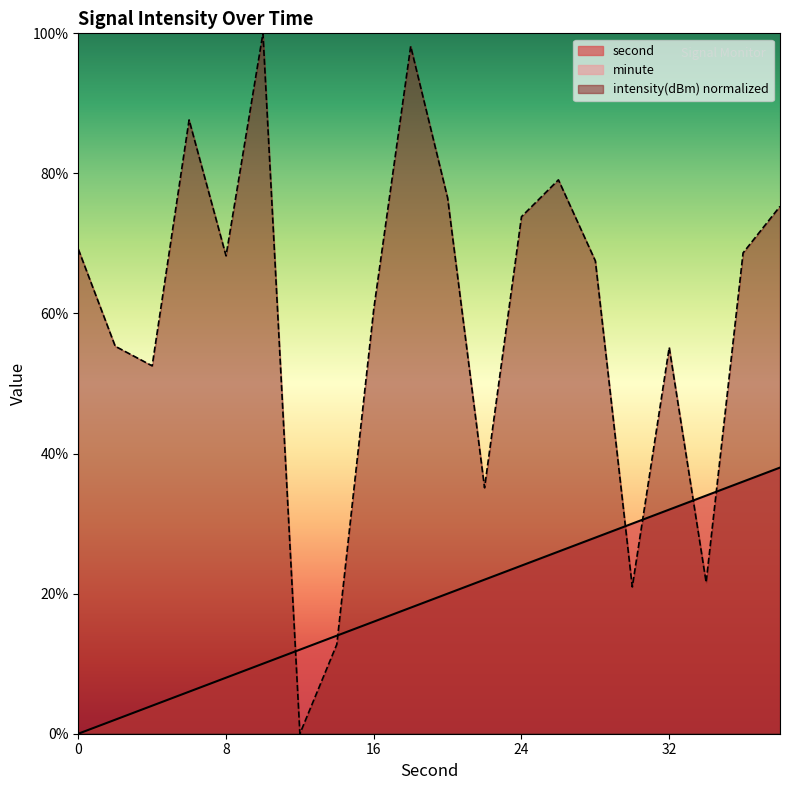

After their last crossing, which series has the higher values: second or intensity?

intensity